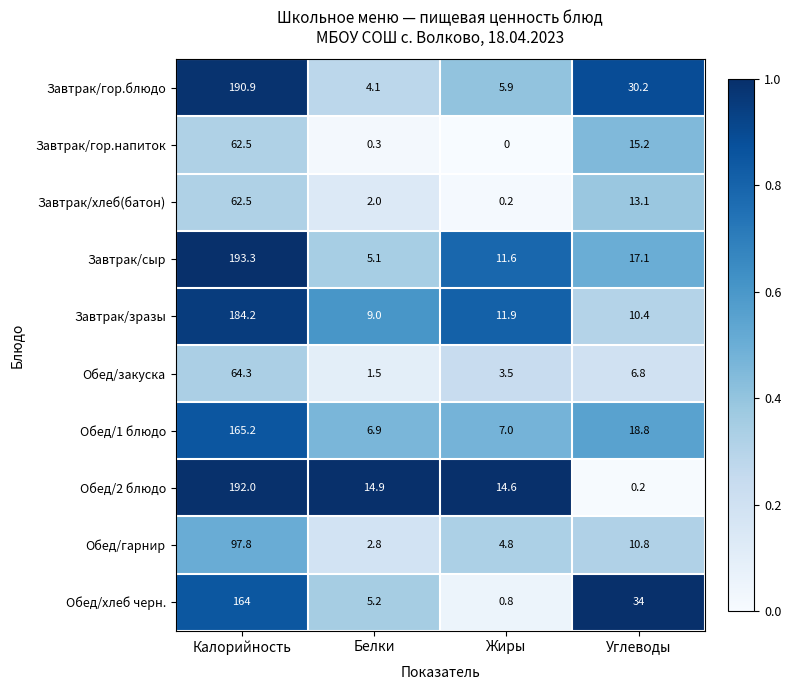

The Завтрак/гор.напиток series shows 15.2 at Углеводы. True or false?

True